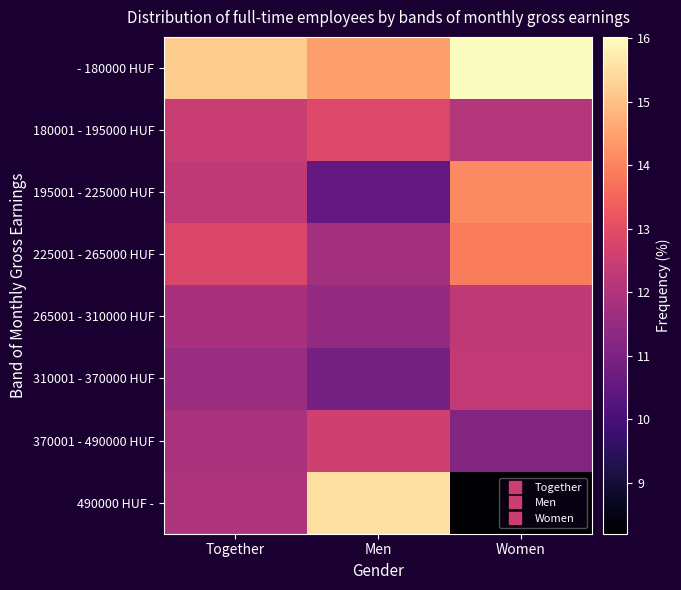

Reading right to left, transcribe all the data shown in this chart.

- 180000 HUF: Women=16.0	Men=14.4	Together=15.2
180001 - 195000 HUF: Women=12.1	Men=12.8	Together=12.5
195001 - 225000 HUF: Women=14.1	Men=10.5	Together=12.3
225001 - 265000 HUF: Women=13.9	Men=11.8	Together=12.8
265001 - 310000 HUF: Women=12.3	Men=11.4	Together=11.8
310001 - 370000 HUF: Women=12.3	Men=10.9	Together=11.6
370001 - 490000 HUF: Women=11.1	Men=12.6	Together=11.9
490000 HUF -: Women=8.2	Men=15.5	Together=12.0